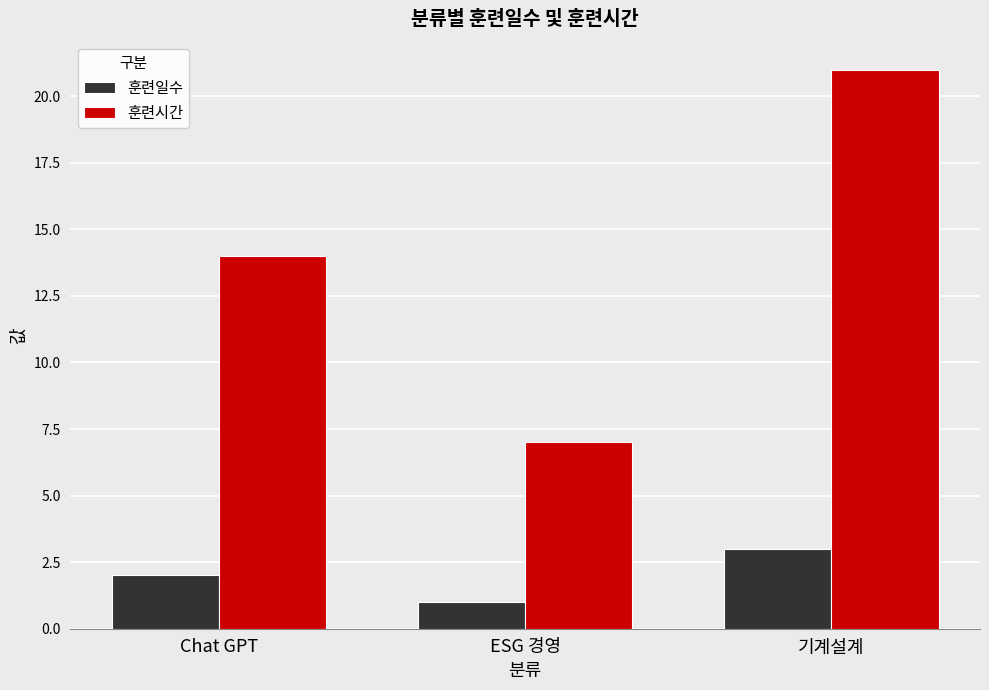

What is the value of the 훈련시간 bar at the 3rd from the left?

21